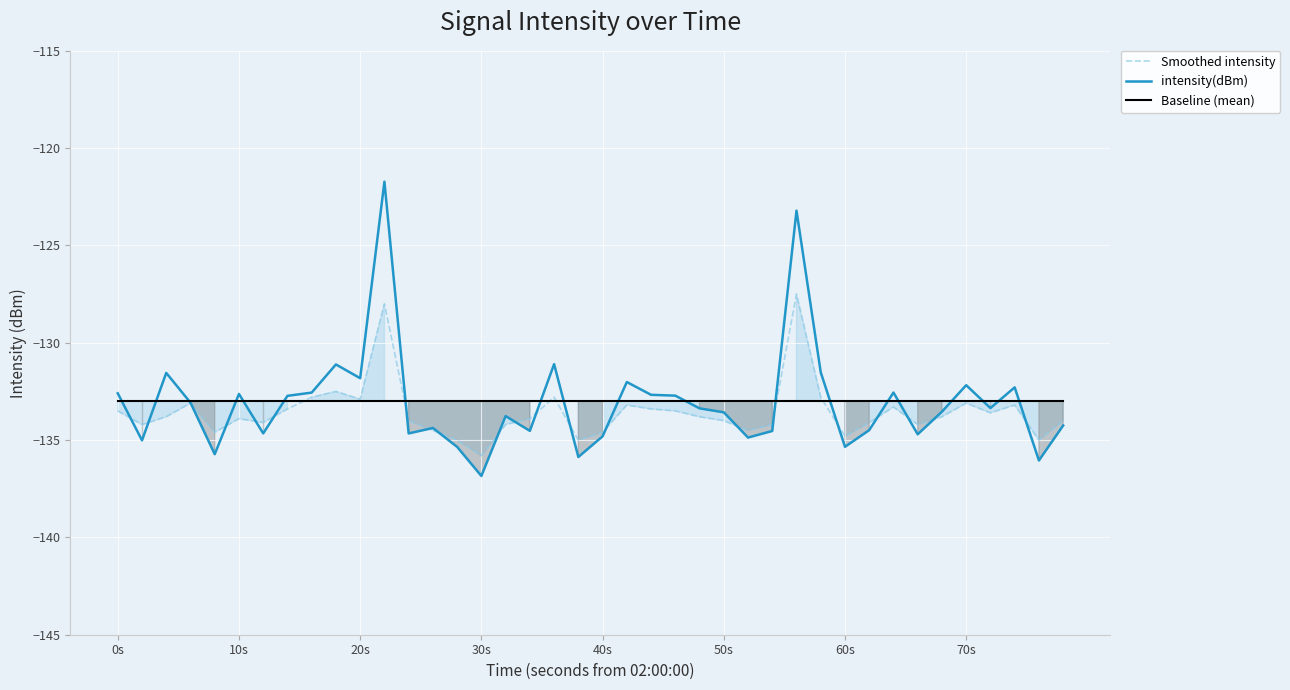

What are all the series names shown in the legend?

Smoothed intensity, intensity(dBm), Baseline (mean)